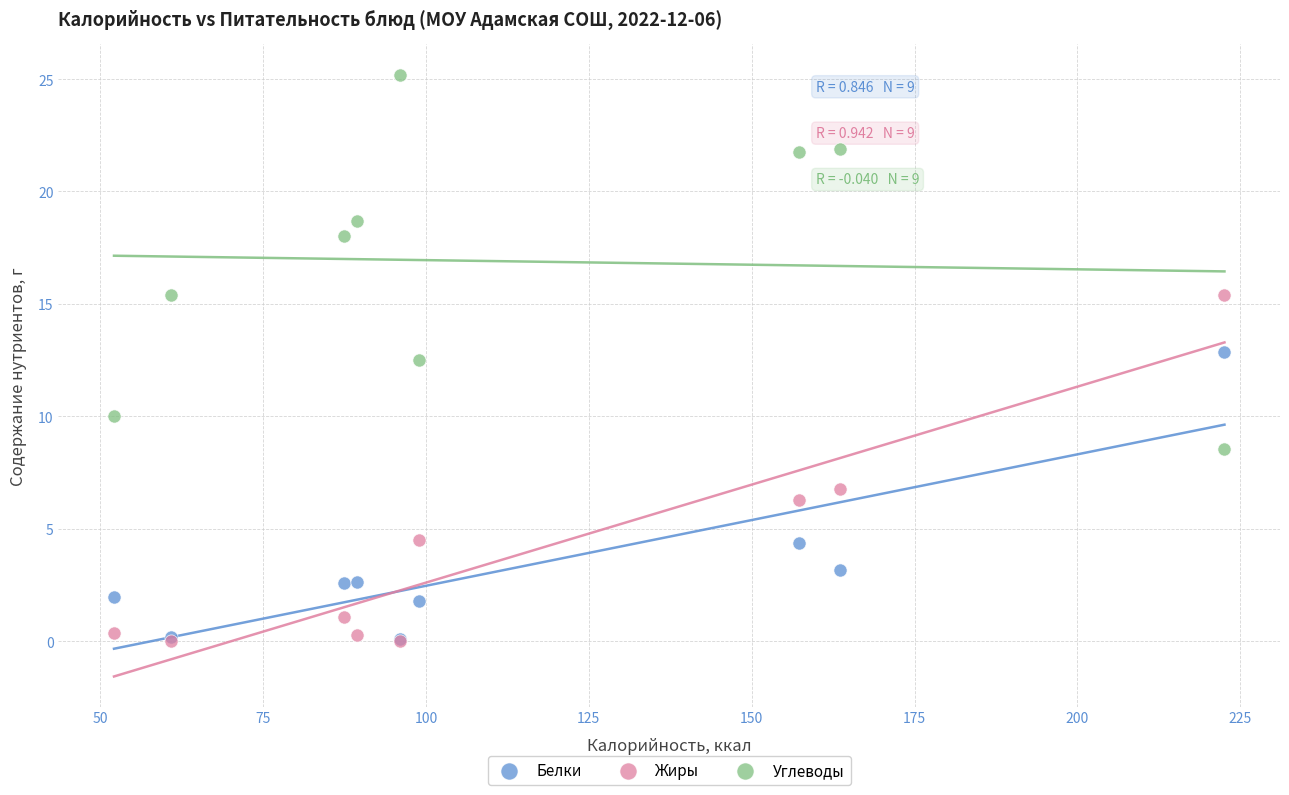

Across all series, what Y value is closest to 12?

12.5